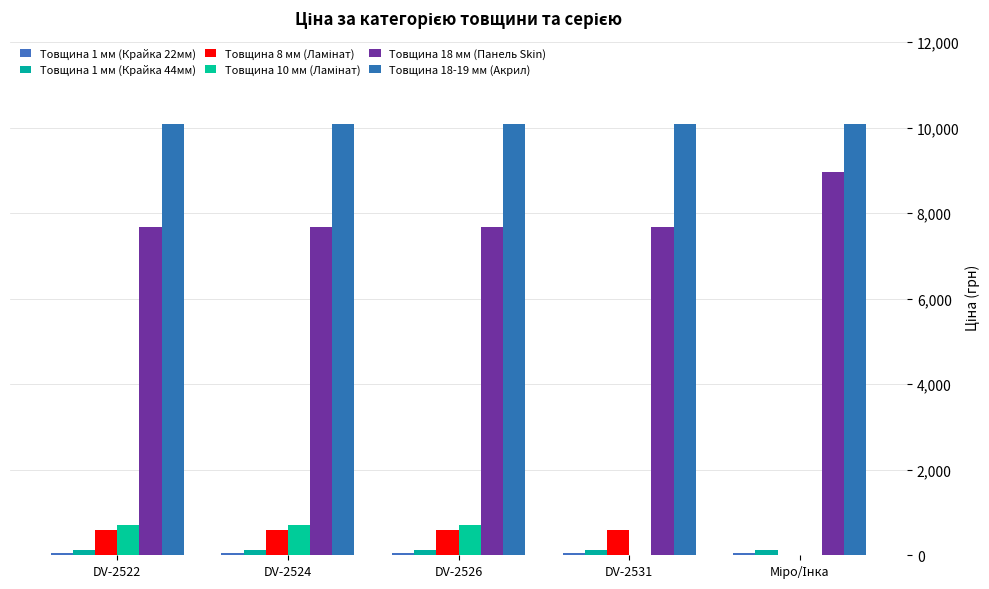

Count the number of categories in the chart.

5